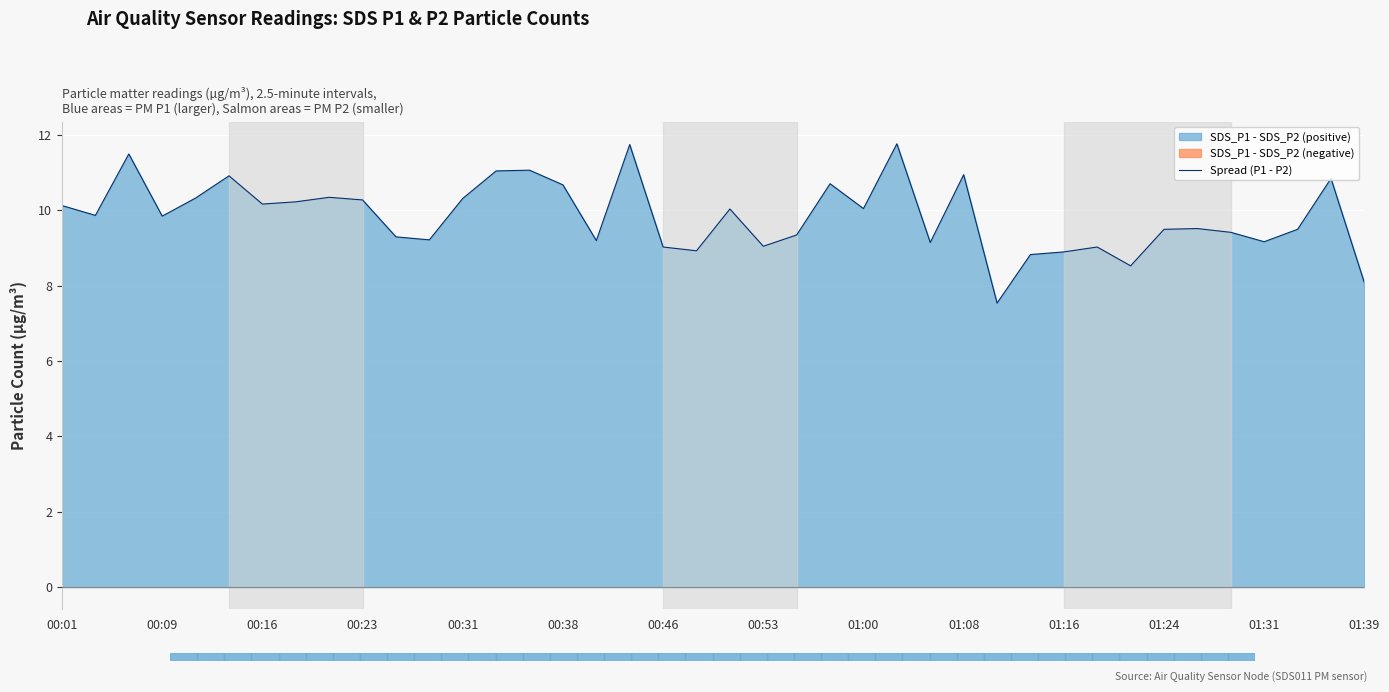

What is the lowest value of the Spread (P1 - P2) series?

7.5